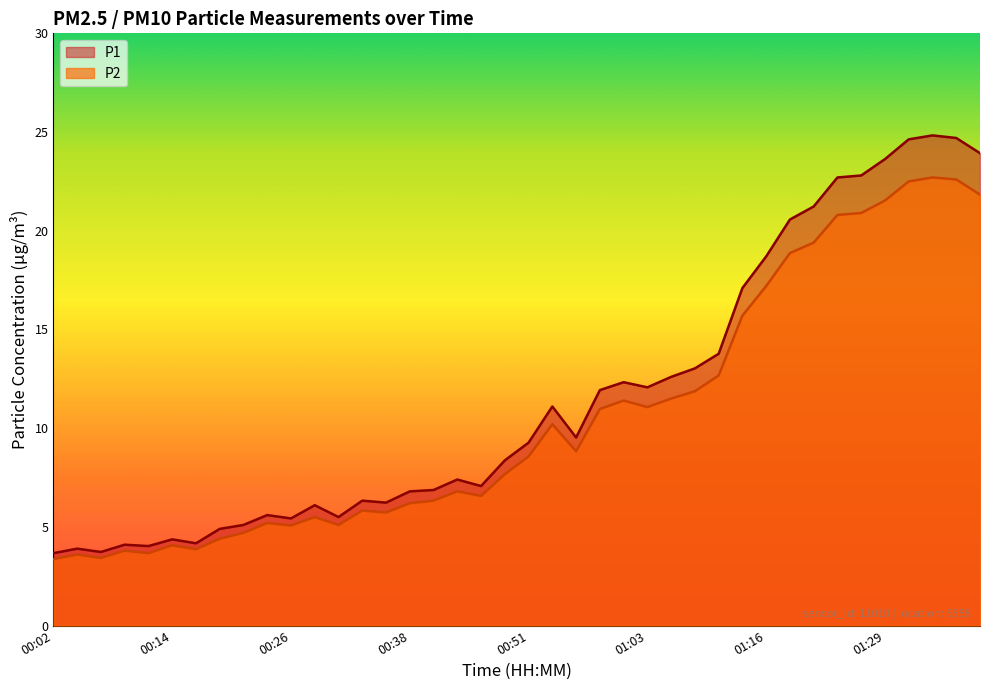

Does the chart display data point markers on the line(s)?

No